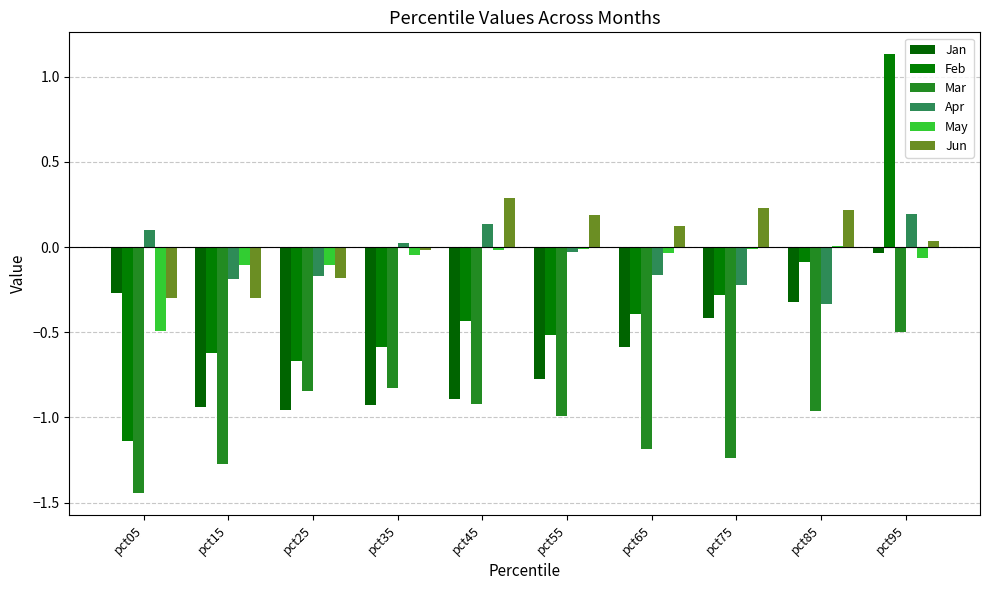

What is the average value of the May series?

-0.1